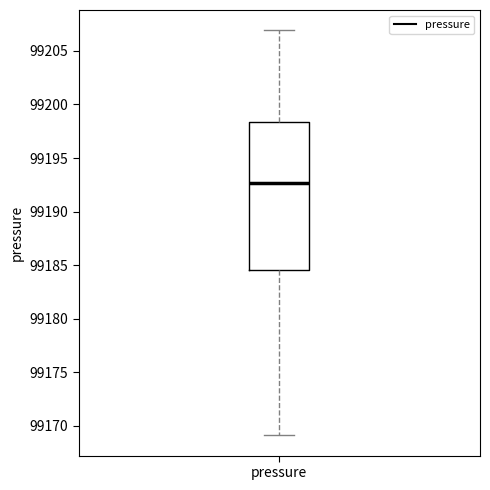

Where is the upper edge of the box for pressure on the y-axis? The values are not printed on the chart, so give them approximately, as read against the axis.

99198.5